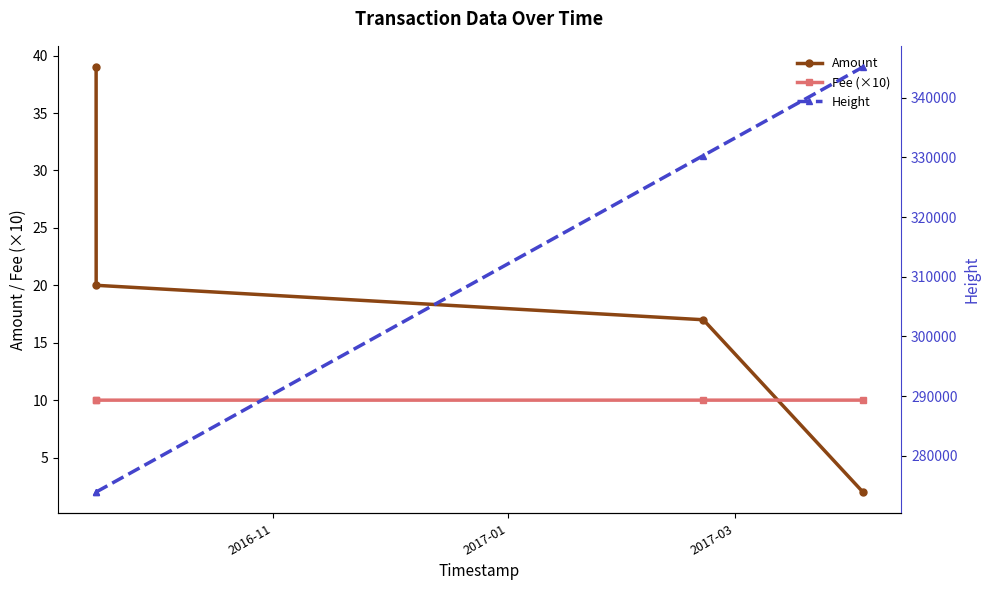

True or false: Amount and Height intersect in this chart.

False